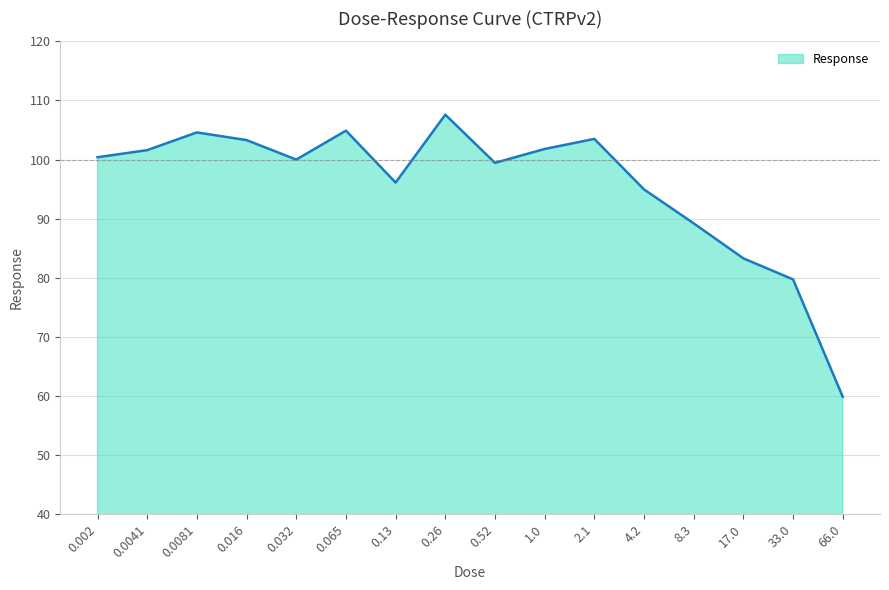

How many lines are shown in the chart?

1